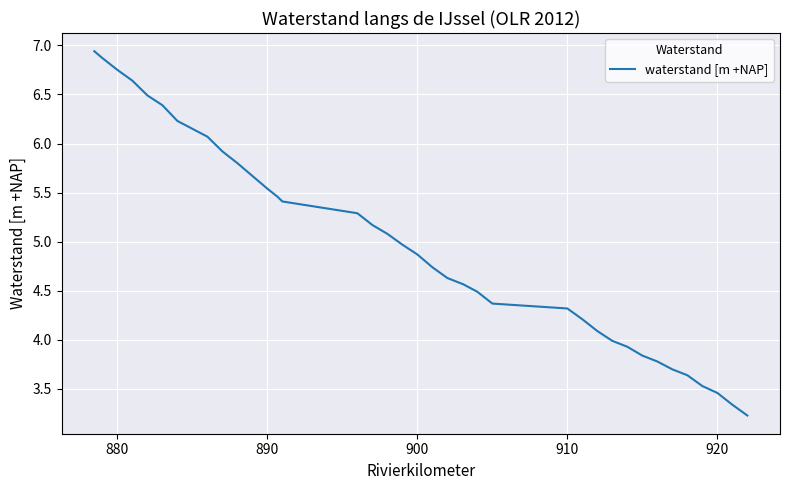

What is the difference between the maximum and minimum values?

3.7